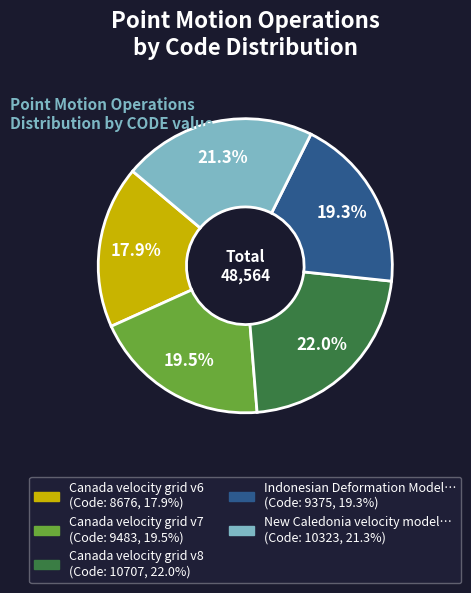

Is there a majority slice in this chart?

No